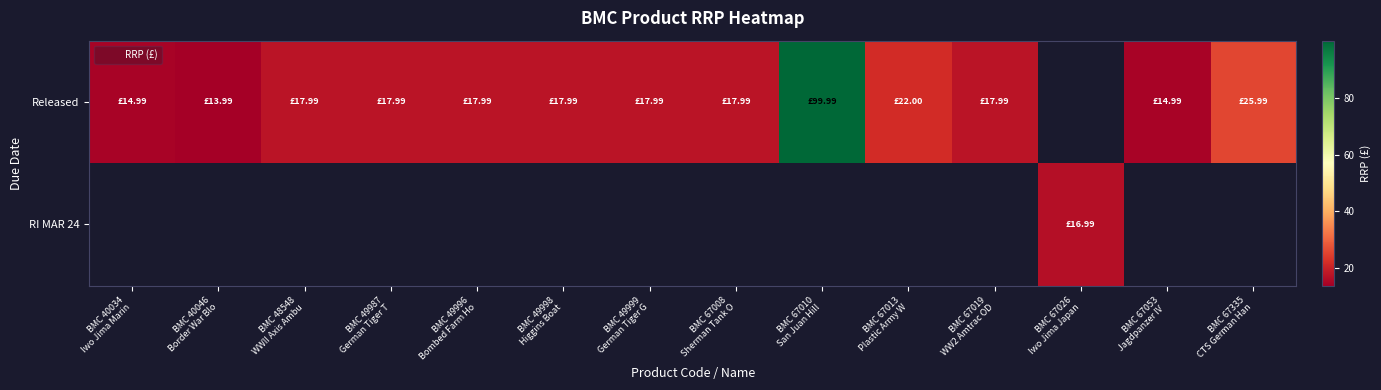

Between BMC 49998 Higgins Boat and BMC 67335 CTS German Han, which series saw the biggest shift?

Released